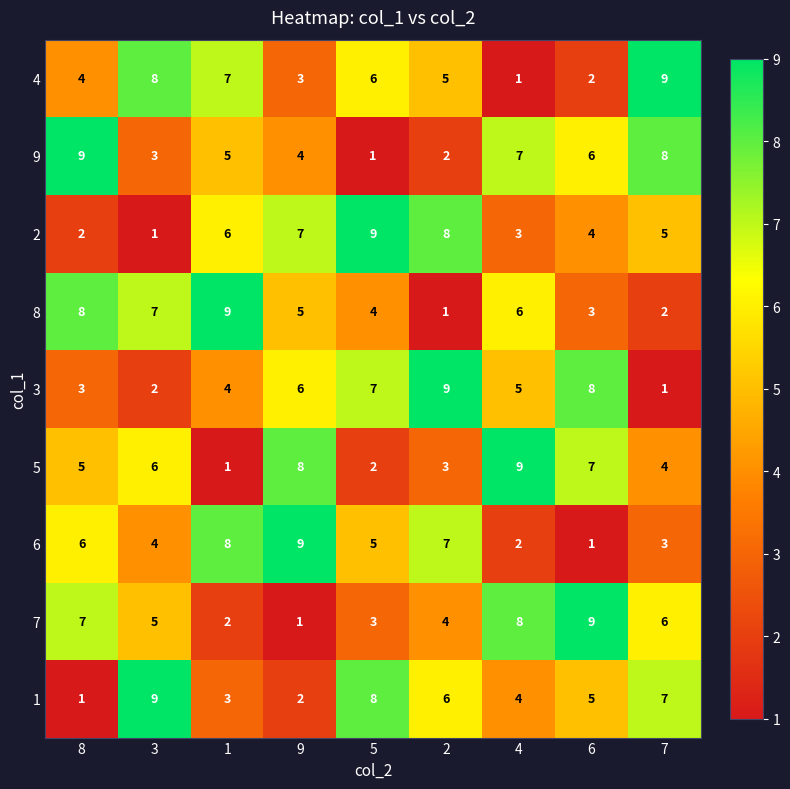

Which series changed the most between 5 and 2?

8